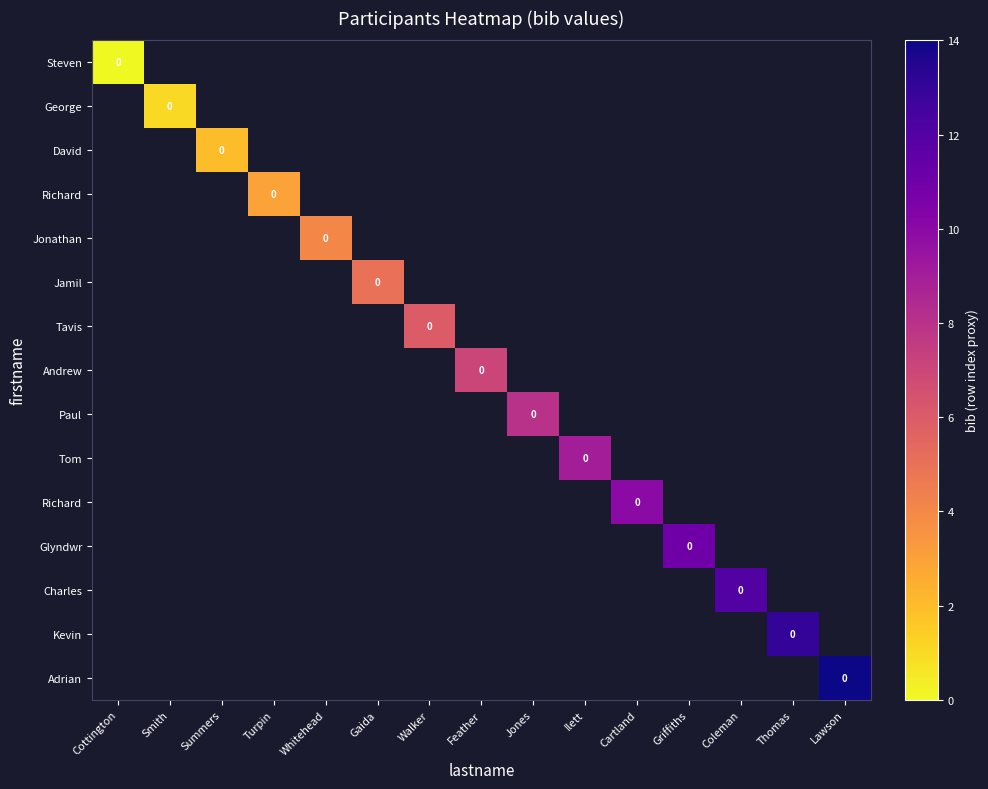

At how many categories does at least one series exceed 2?

12